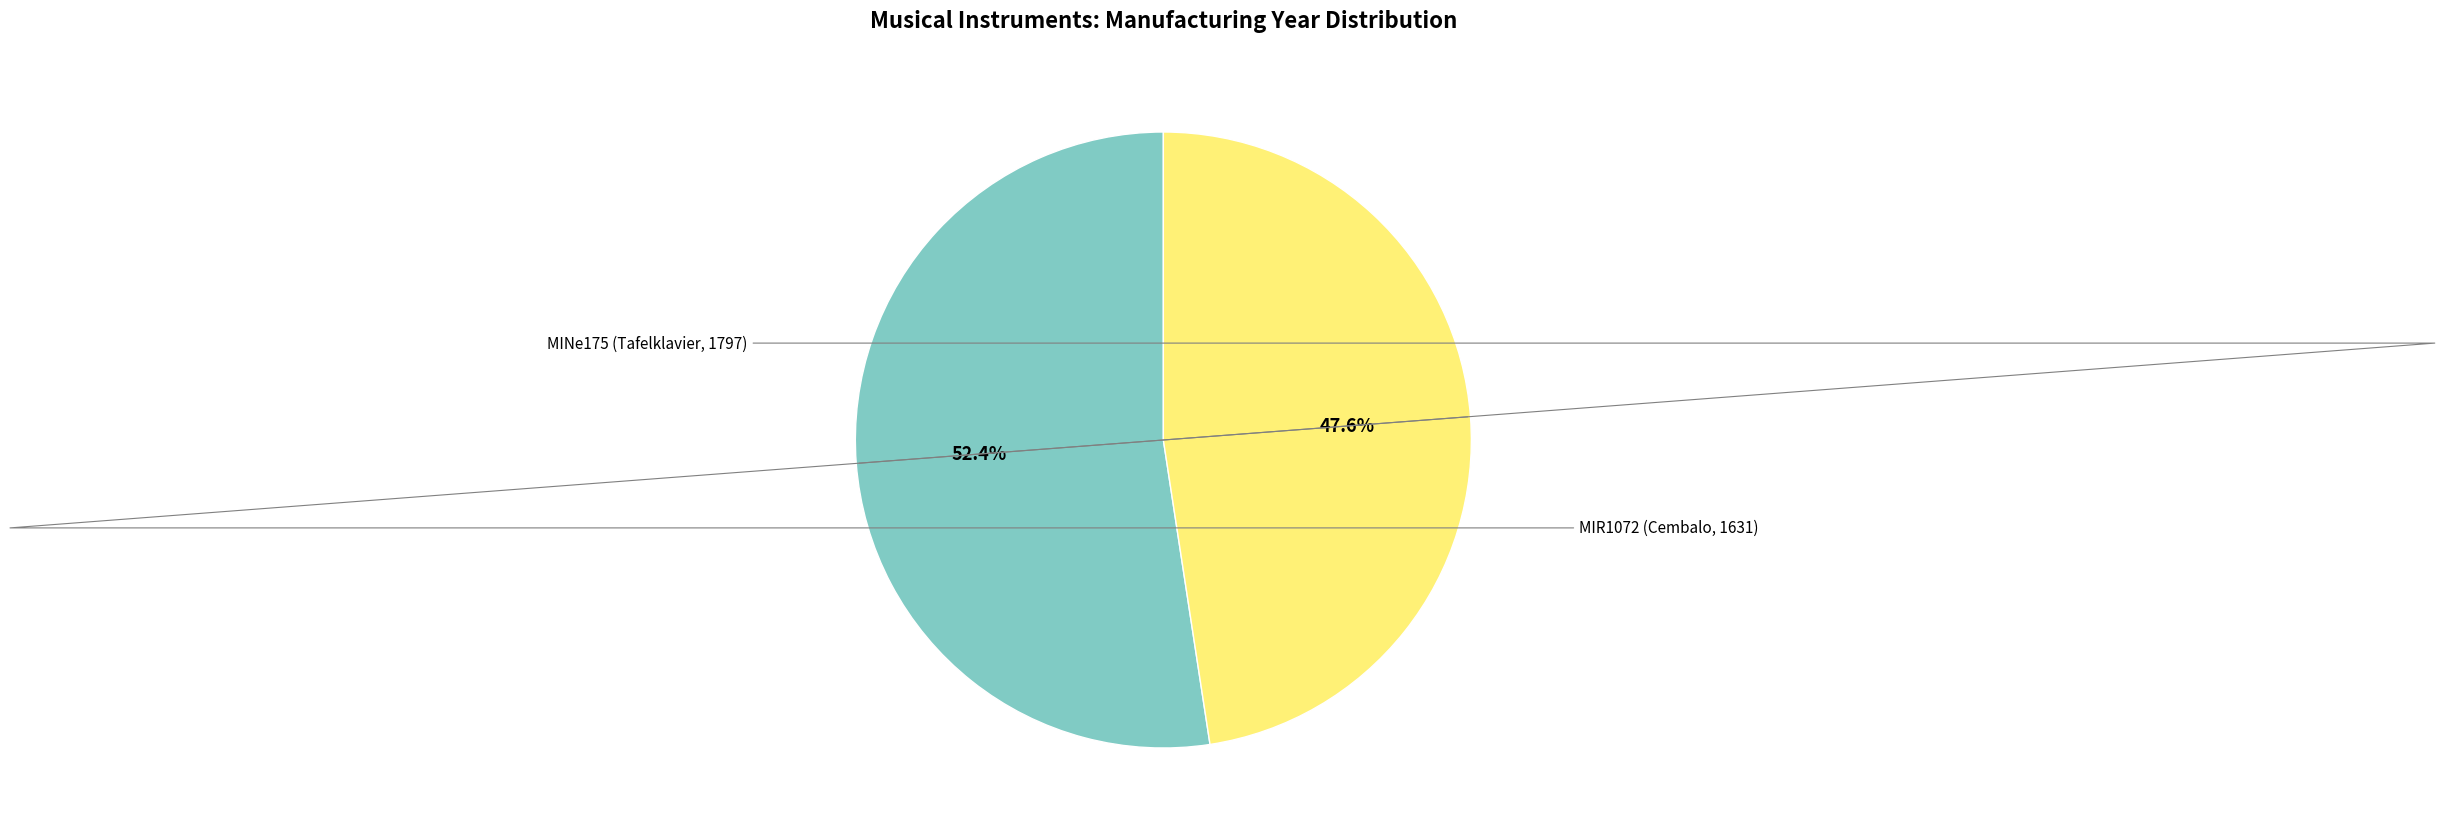

Which slice represents more than half of the pie?

MINe175 (Tafelklavier, 1797)